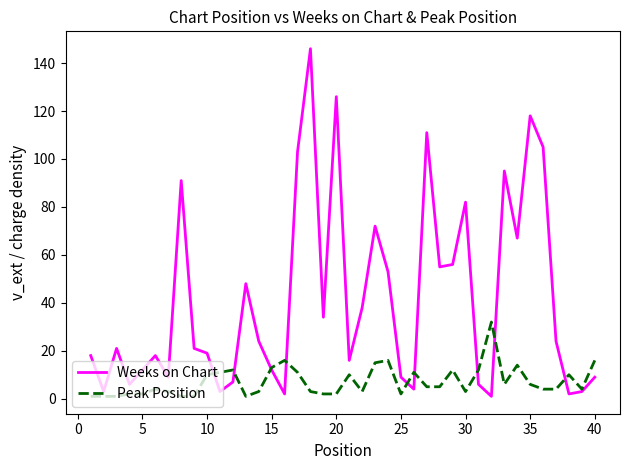

List the series in order of their overall mean, lowest first.

Peak Position, Weeks on Chart